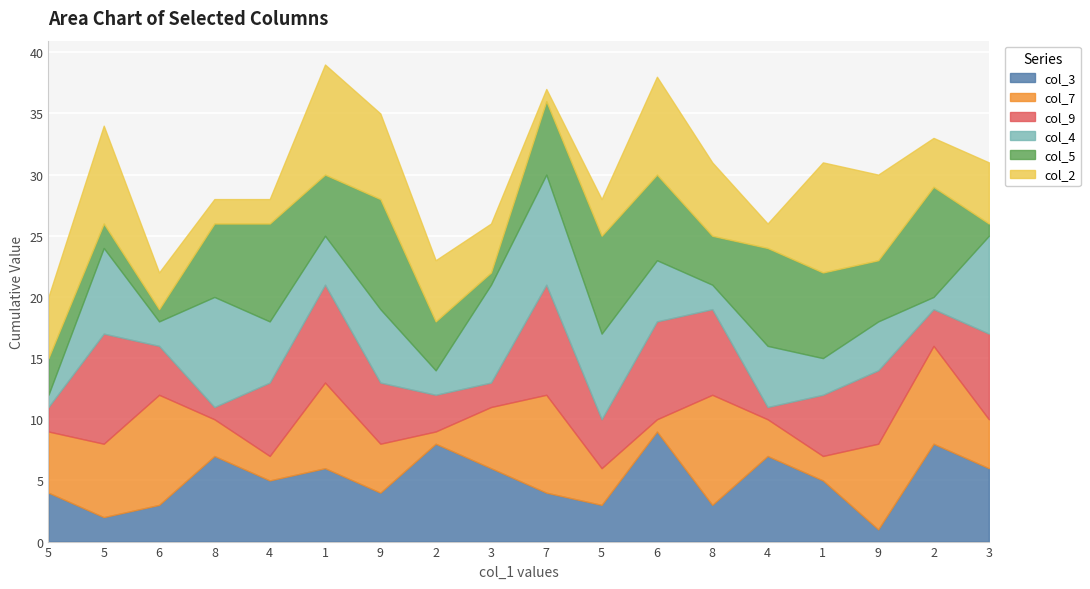

What is the label of the 2nd point from the left?

5